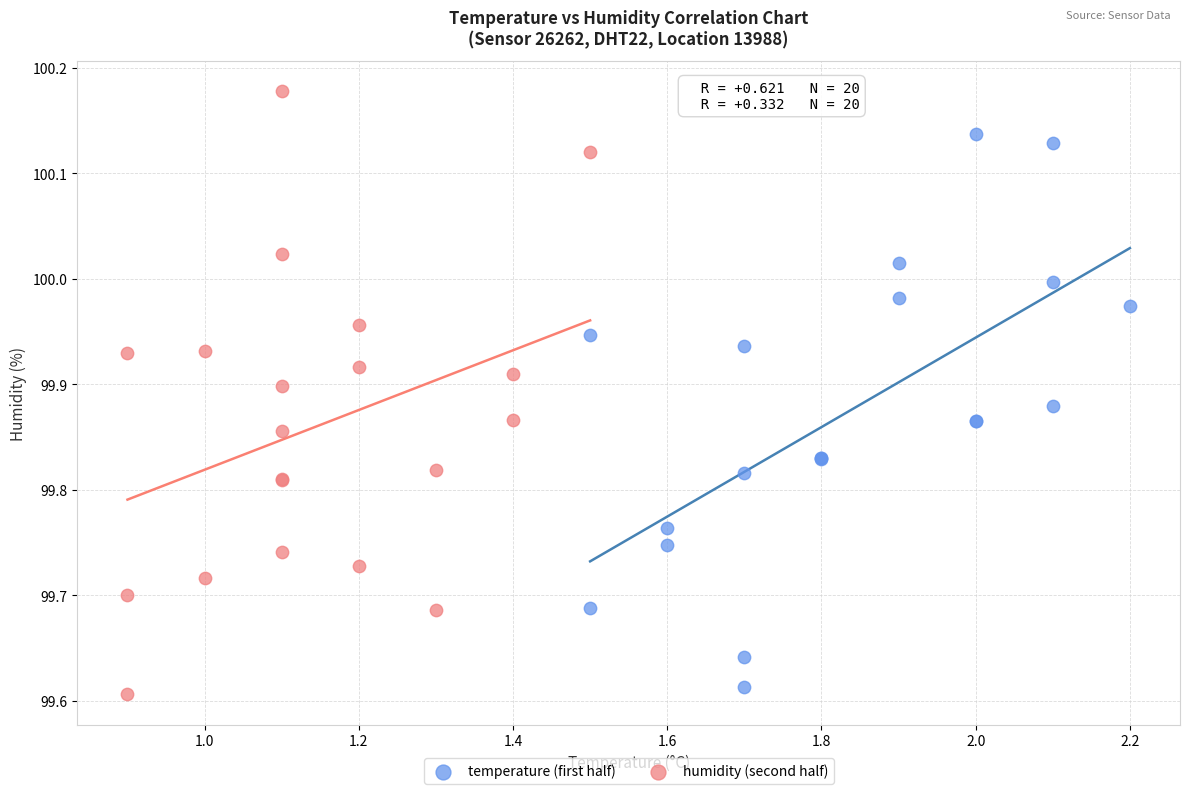

Which series has the largest Y range (max minus min)?

humidity (second half)